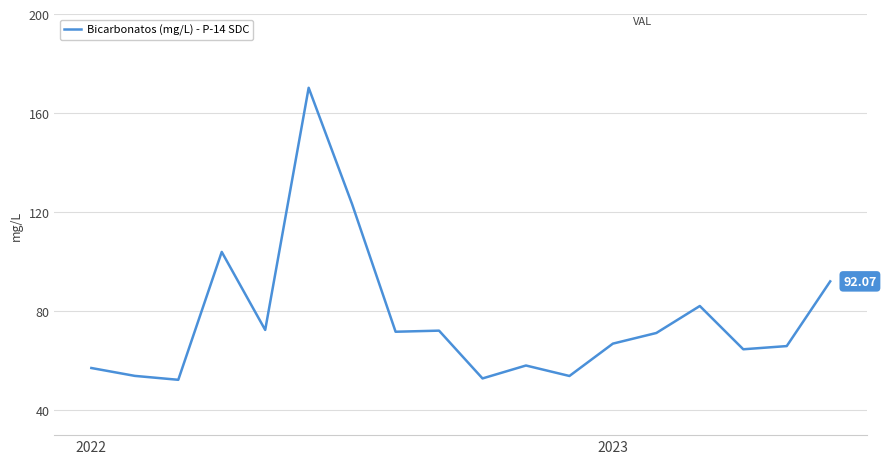

What is the difference between the maximum and minimum values?

117.9